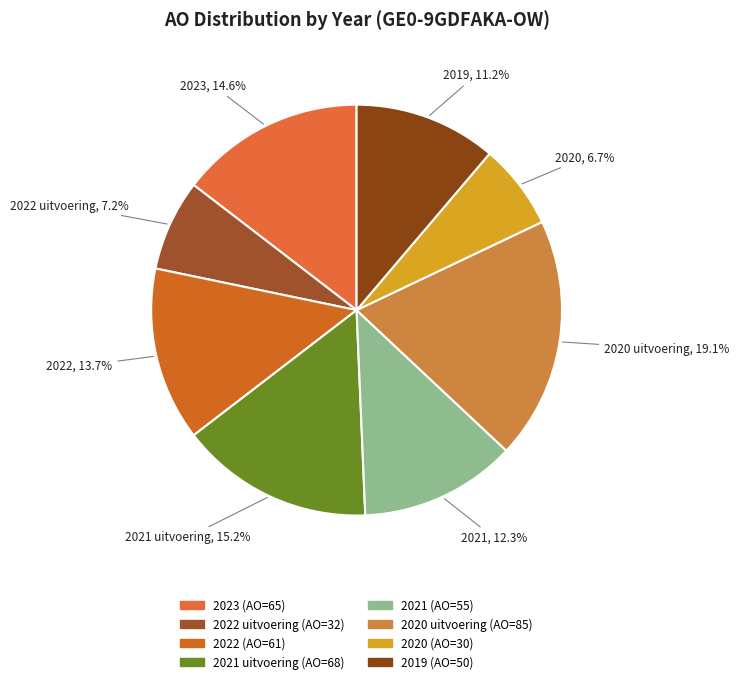

To the nearest percent, what is the combined percentage of 2022 and 2022 uitvoering?

21%